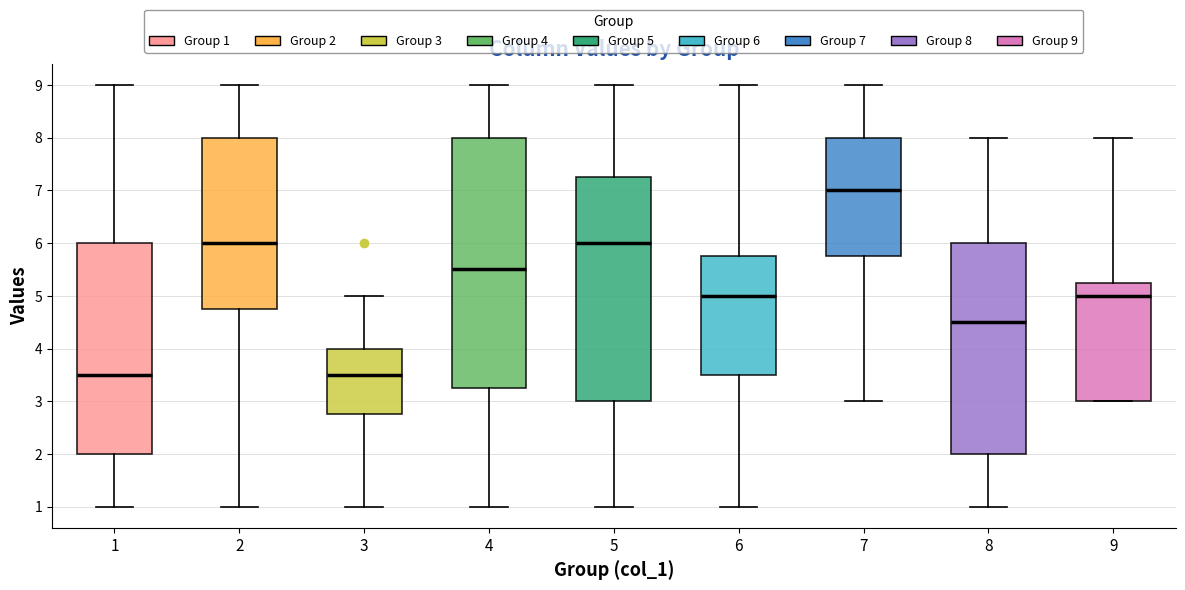

Where is the lower edge of the box at x = 8 on the y-axis? The values are not printed on the chart, so give them approximately, as read against the axis.

2.0